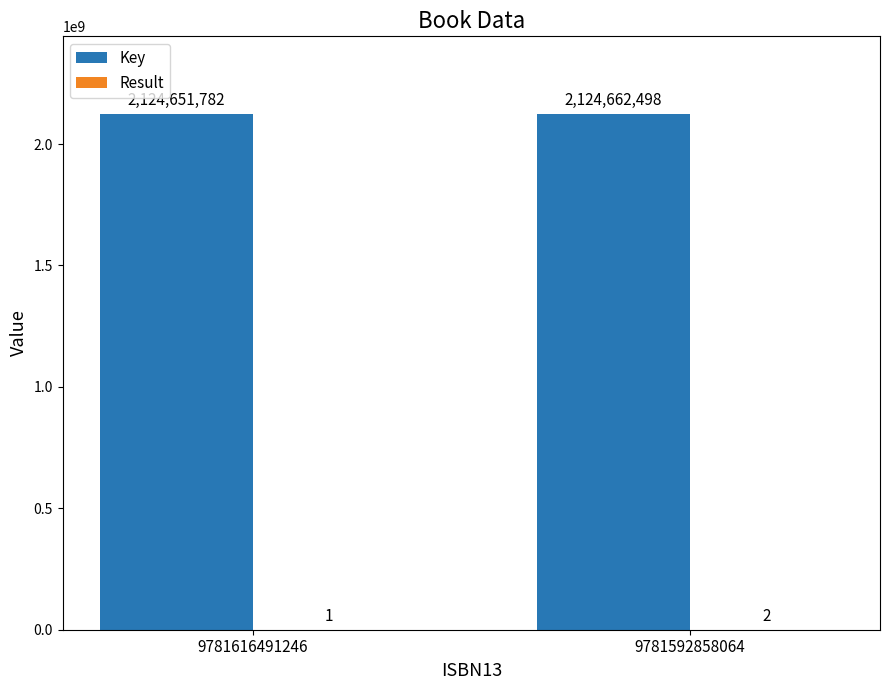

How many data points does each series have?

2